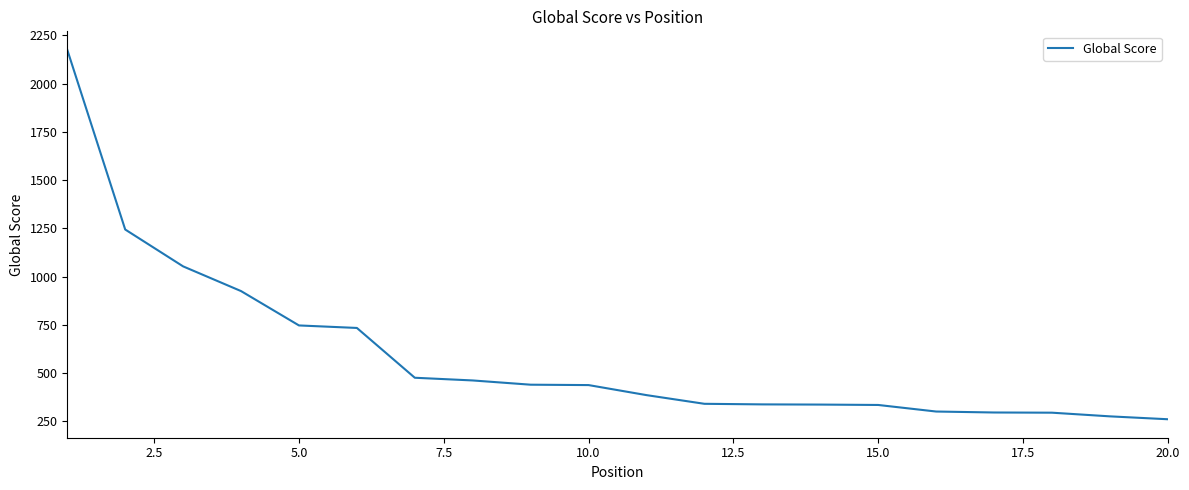

What is the maximum value shown in the chart?

2175